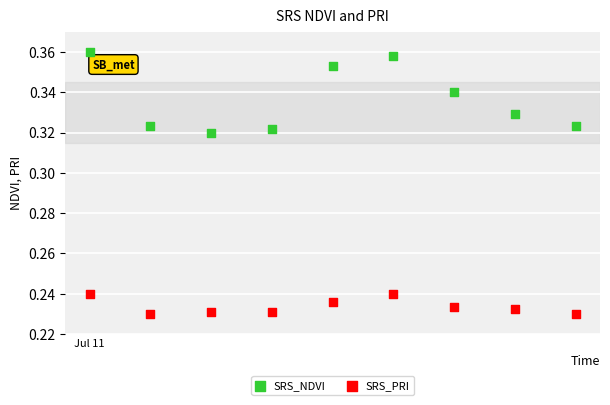

Which series has the largest Y range (max minus min)?

SRS_NDVI